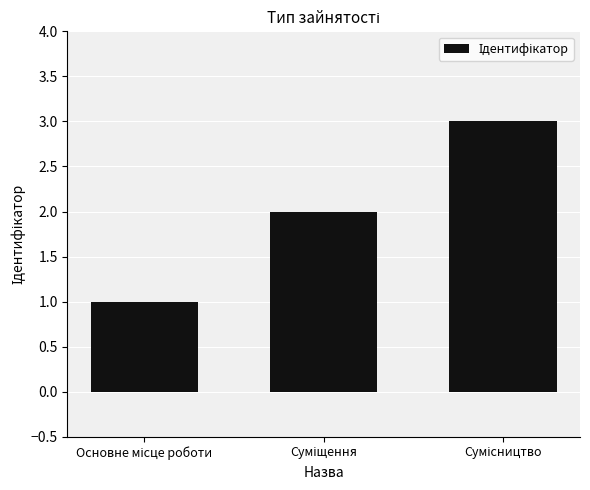

Does the chart contain any negative values?

No